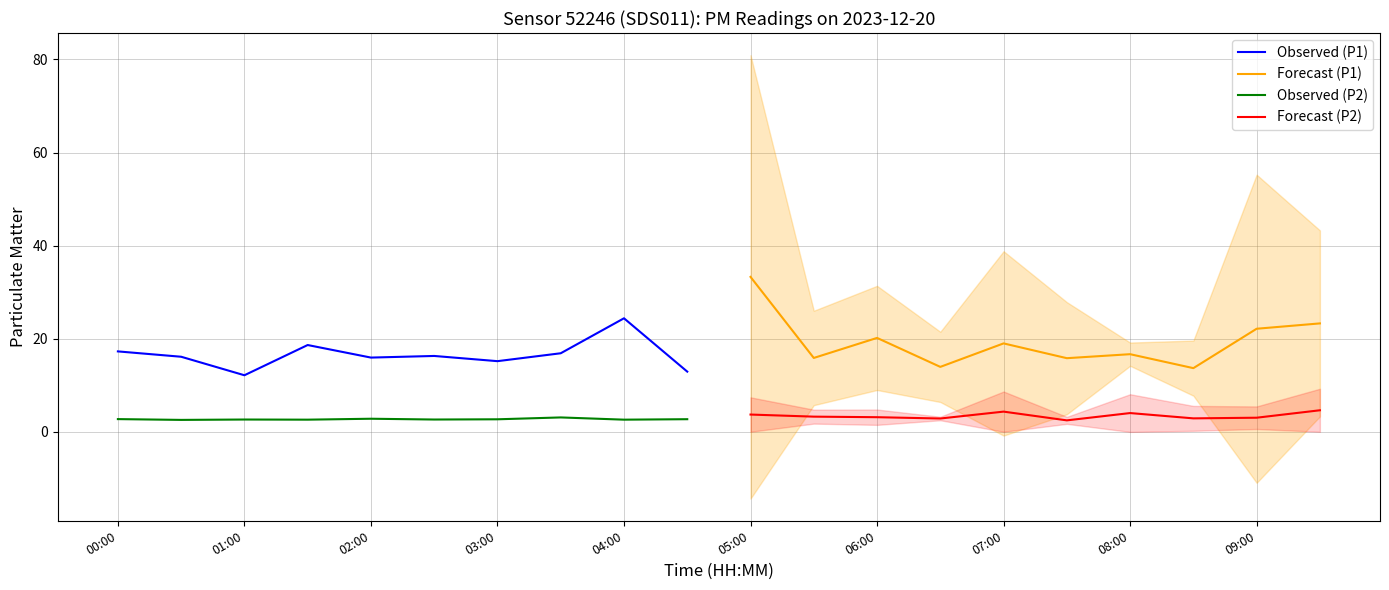

What is the highest value of the Observed (P1) series?

24.4